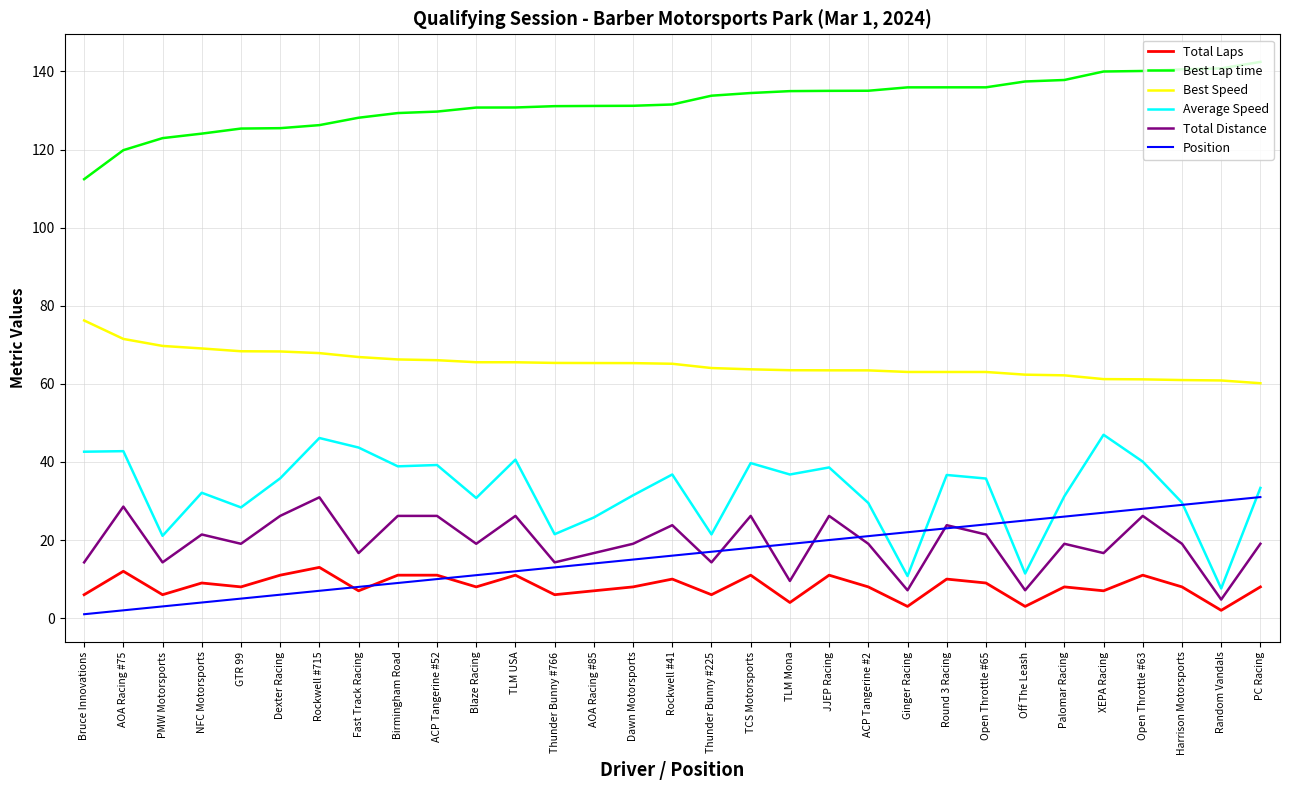

What is the maximum value for Position?

31.0